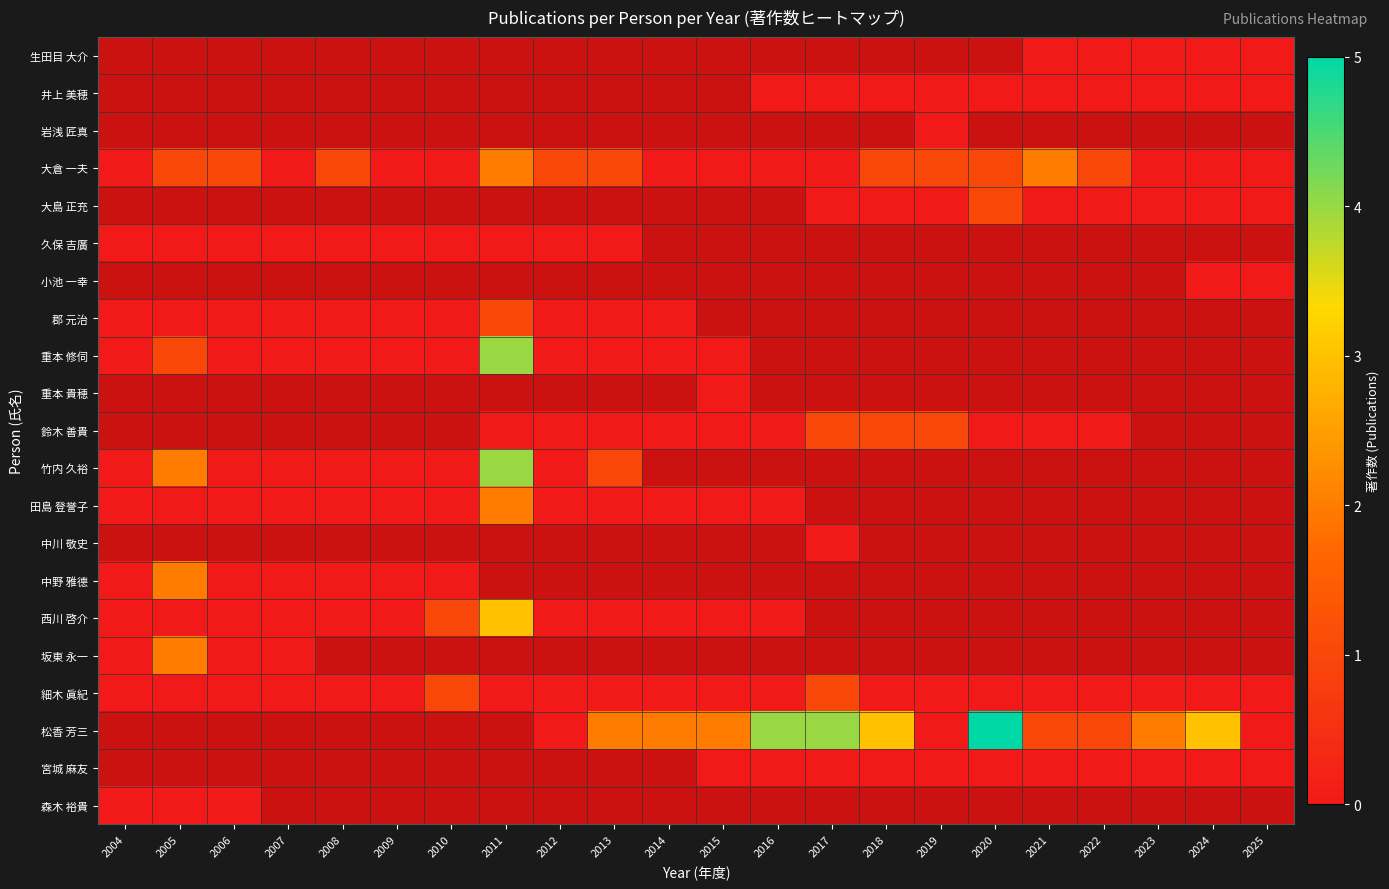

Count the number of categories in the chart.

22